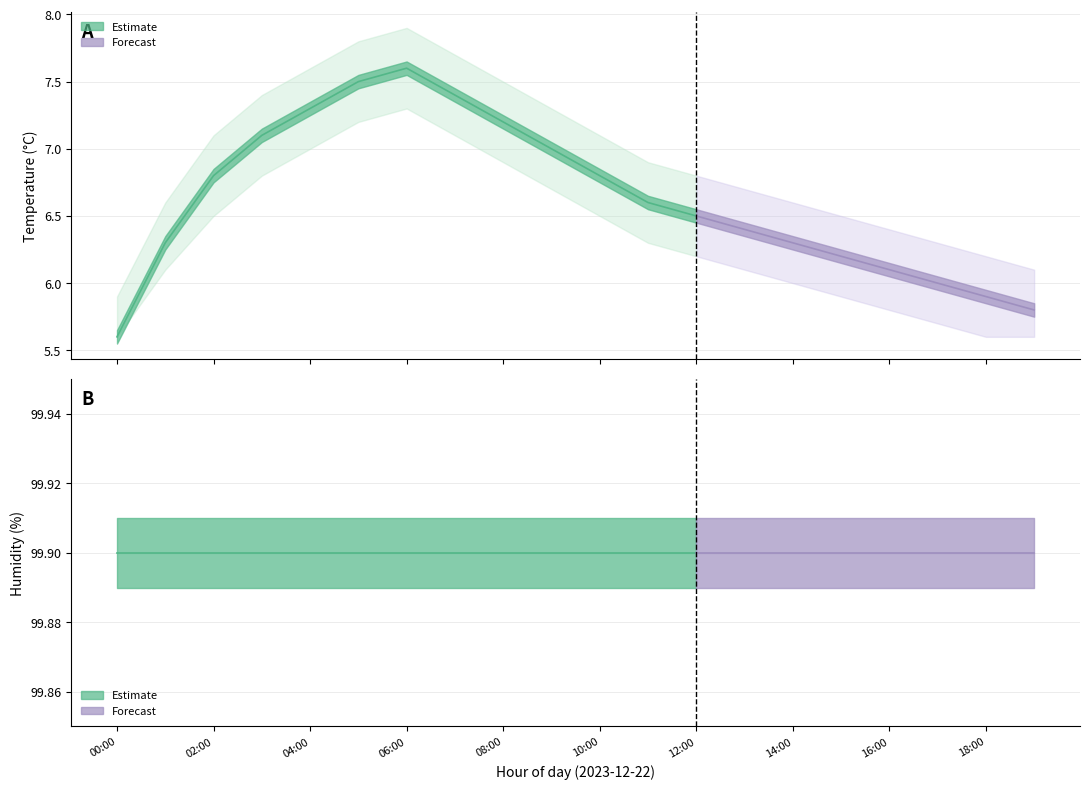

True or false: temperature_lower has more than 0 points higher than both neighbors.

True